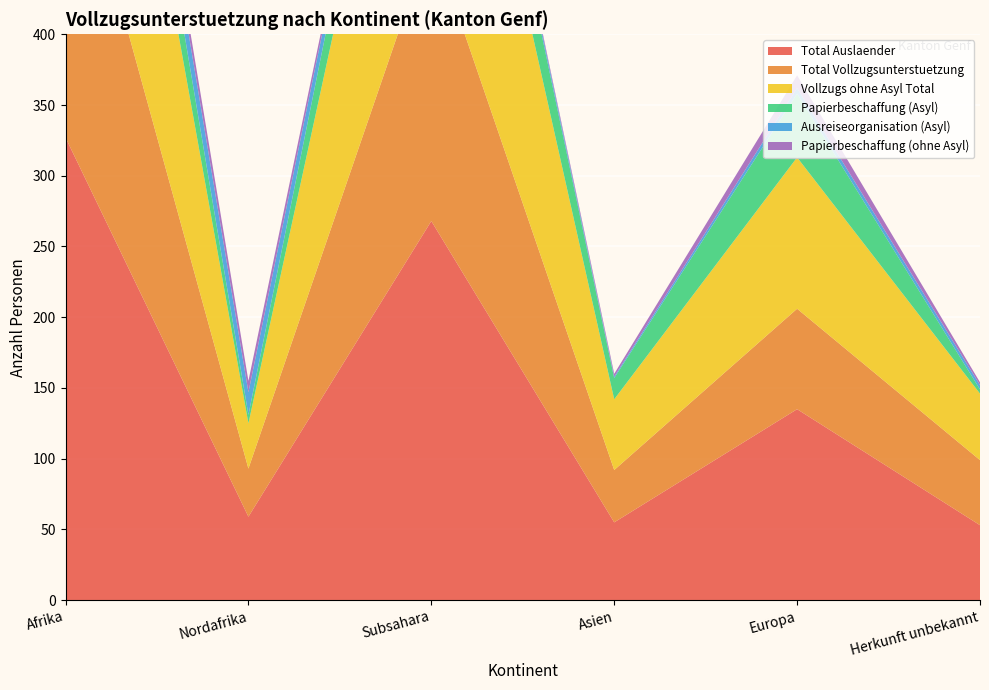

Reading left to right, extract all data points from this chart.

Total Auslaender: Afrika=327	Nordafrika=59	Subsahara=268	Asien=55	Europa=135	Herkunft unbekannt=53
Total Vollzugsunterstuetzung: Afrika=235	Nordafrika=34	Subsahara=201	Asien=37	Europa=71	Herkunft unbekannt=46
Vollzugs ohne Asyl Total: Afrika=282	Nordafrika=32	Subsahara=250	Asien=50	Europa=107	Herkunft unbekannt=47
Papierbeschaffung (Asyl): Afrika=56	Nordafrika=6	Subsahara=50	Asien=15	Europa=45	Herkunft unbekannt=3
Ausreiseorganisation (Asyl): Afrika=22	Nordafrika=16	Subsahara=6	Asien=1	Europa=4	Herkunft unbekannt=3
Papierbeschaffung (ohne Asyl): Afrika=9	Nordafrika=8	Subsahara=1	Asien=2	Europa=9	Herkunft unbekannt=2